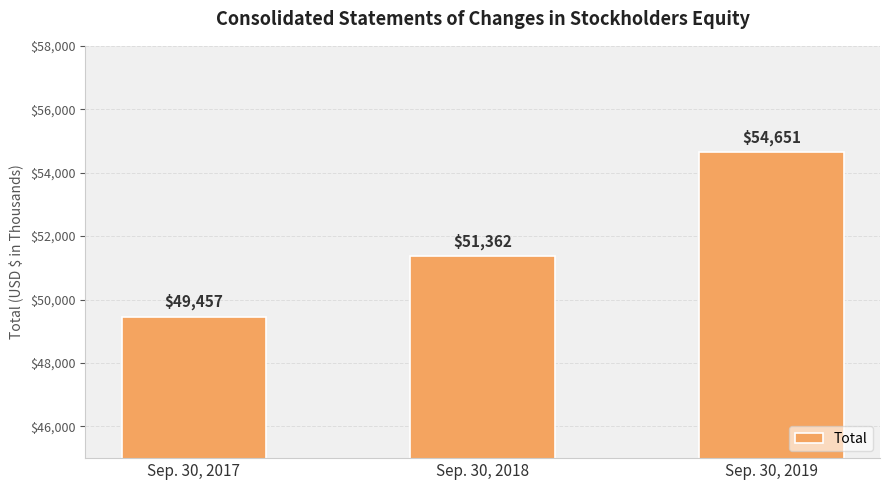

The chart shows a value of 21476 at Sep. 30, 2018. True or false?

False